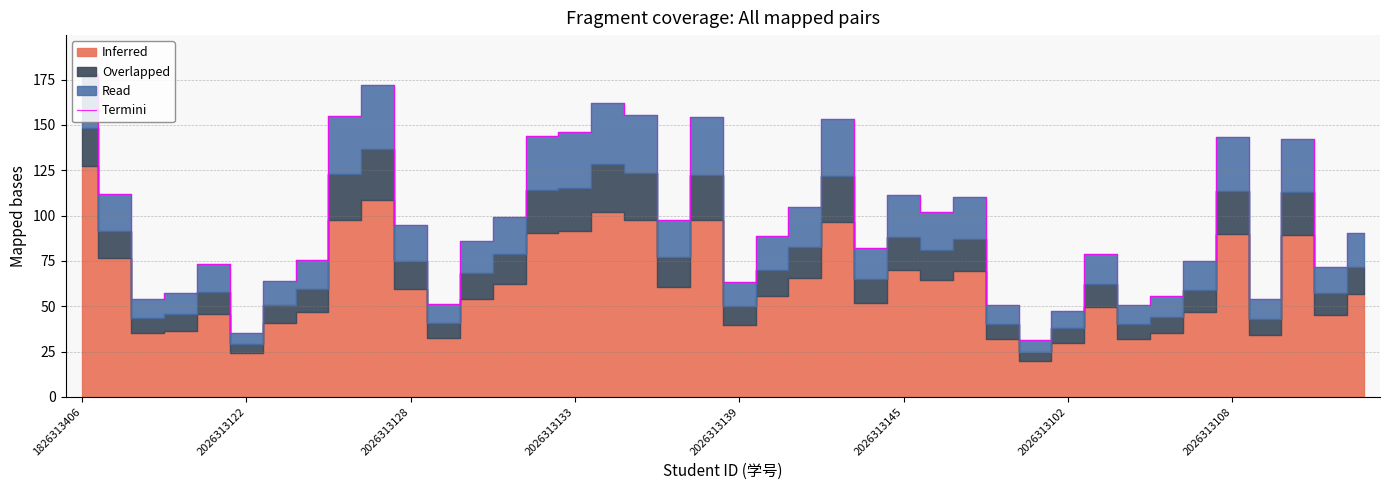

What is the highest value of the Termini series?

178.2